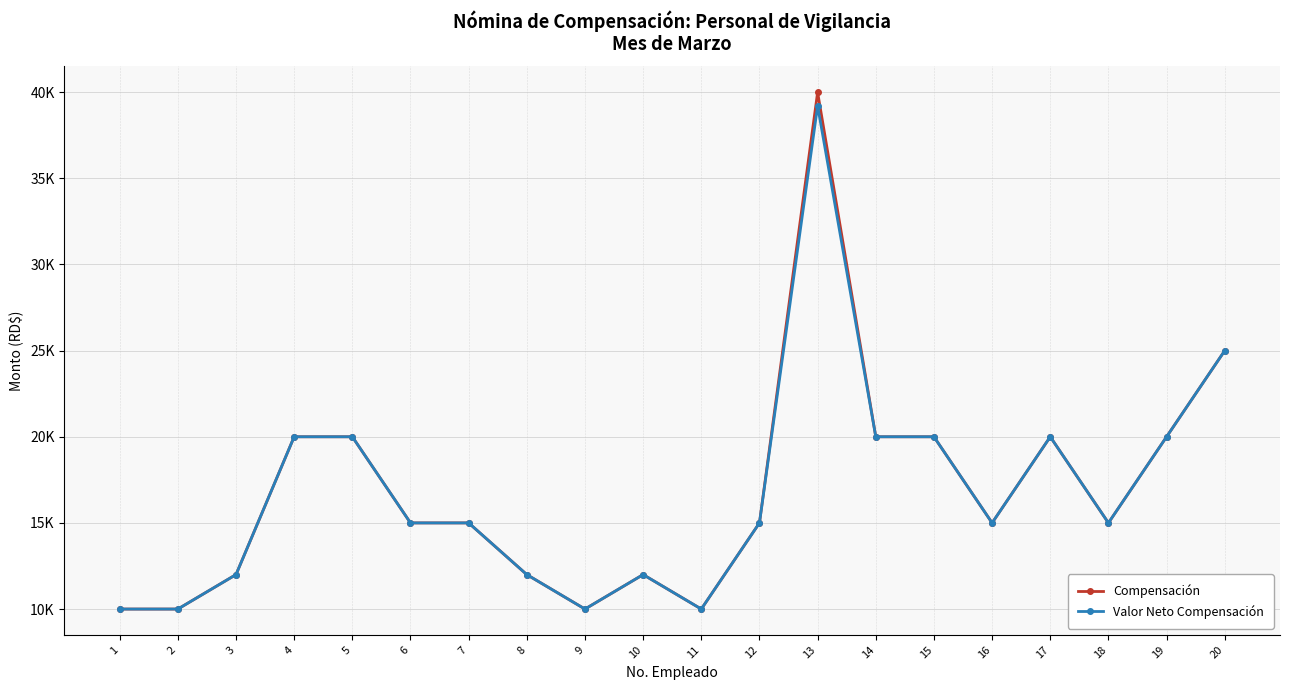

Is this an area chart (filled region under the line)?

No